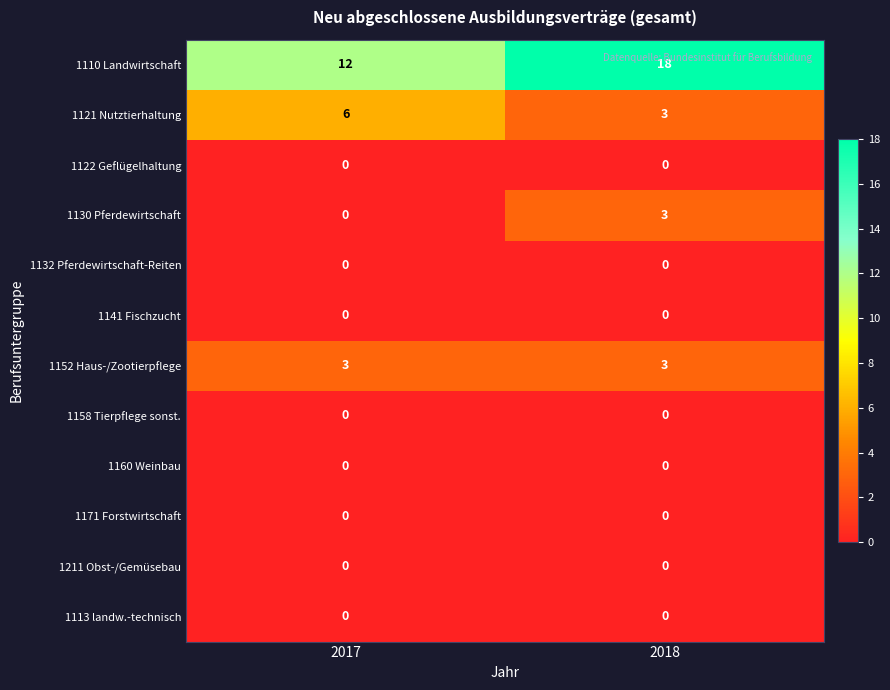

Which series changed the most between 2017 and 2018?

1110 Landwirtschaft